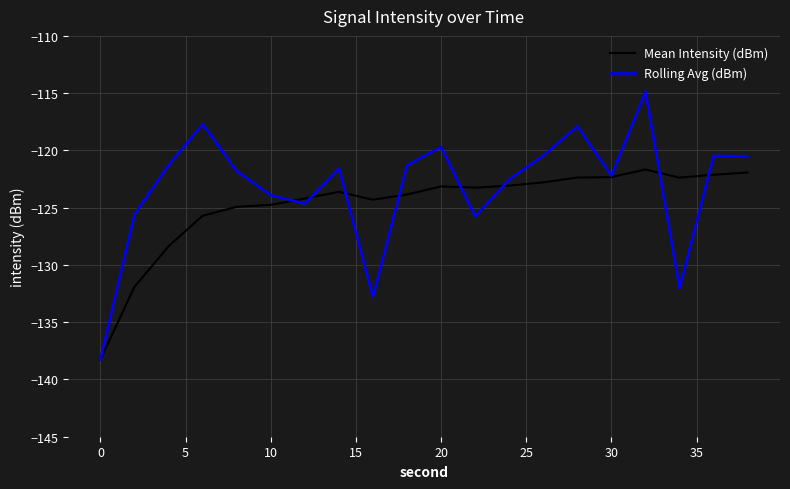

List the series in order of their overall mean, highest first.

Rolling Avg (dBm), Mean Intensity (dBm)